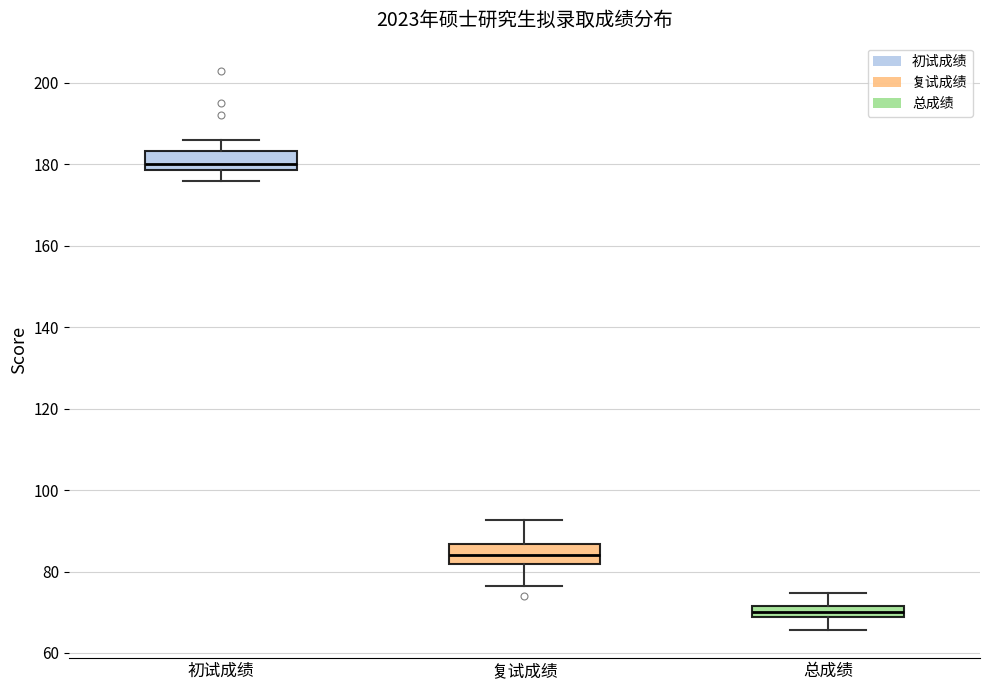

Where is the upper edge of the box for 复试成绩 on the y-axis? The values are not printed on the chart, so give them approximately, as read against the axis.

86